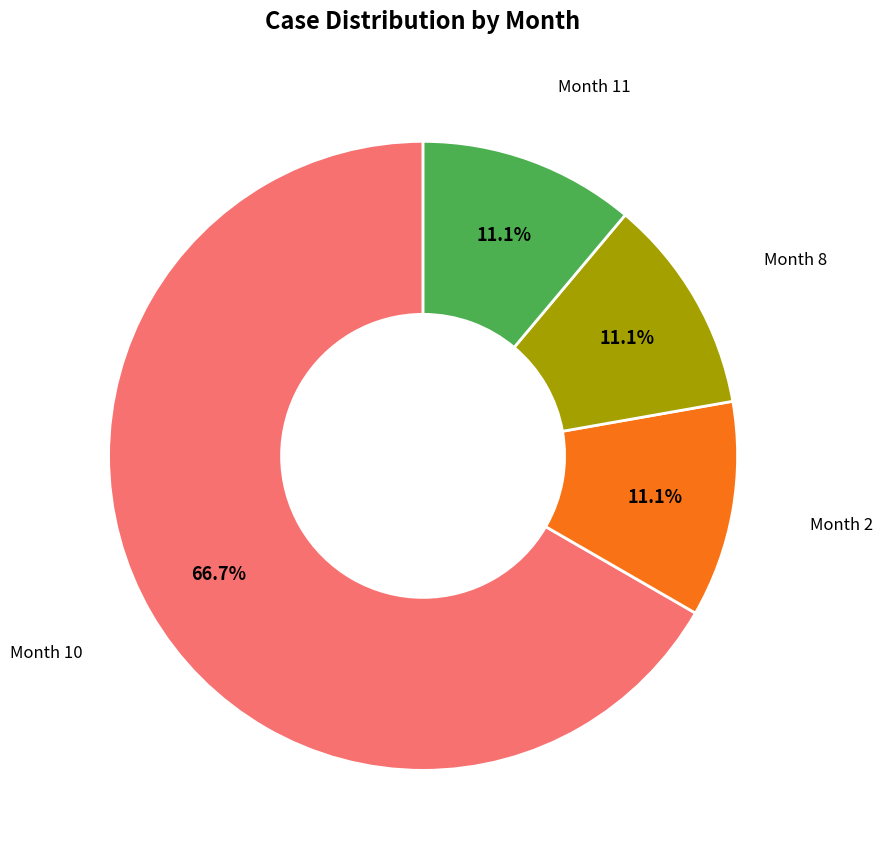

Which category has the biggest portion of the pie?

Month 10